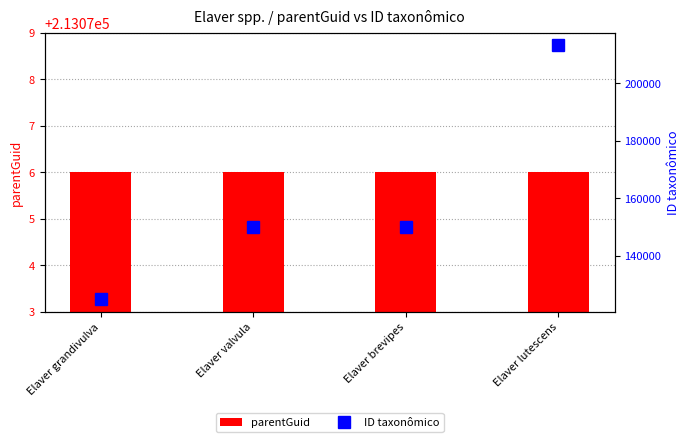

Rank the series by their average value, from lowest to highest.

ID taxonômico, parentGuid